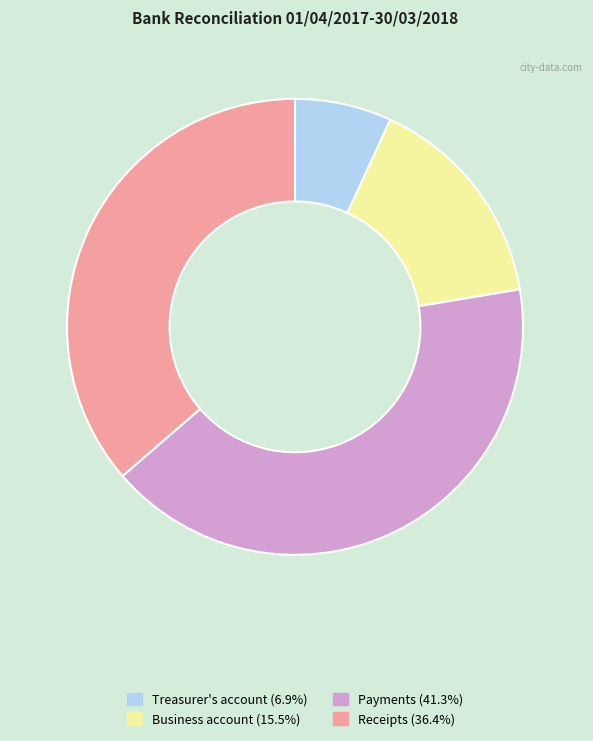

Does Receipts represent more than half of the total?

No